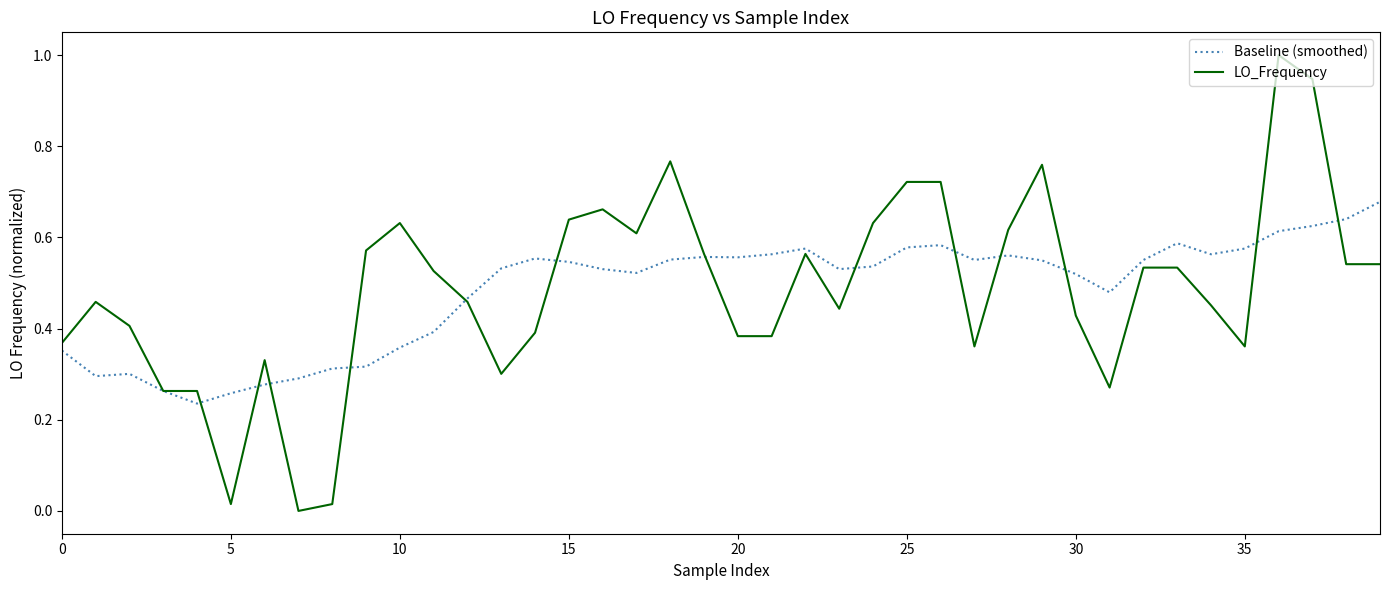

Which series has the largest range (max minus min)?

LO_Frequency